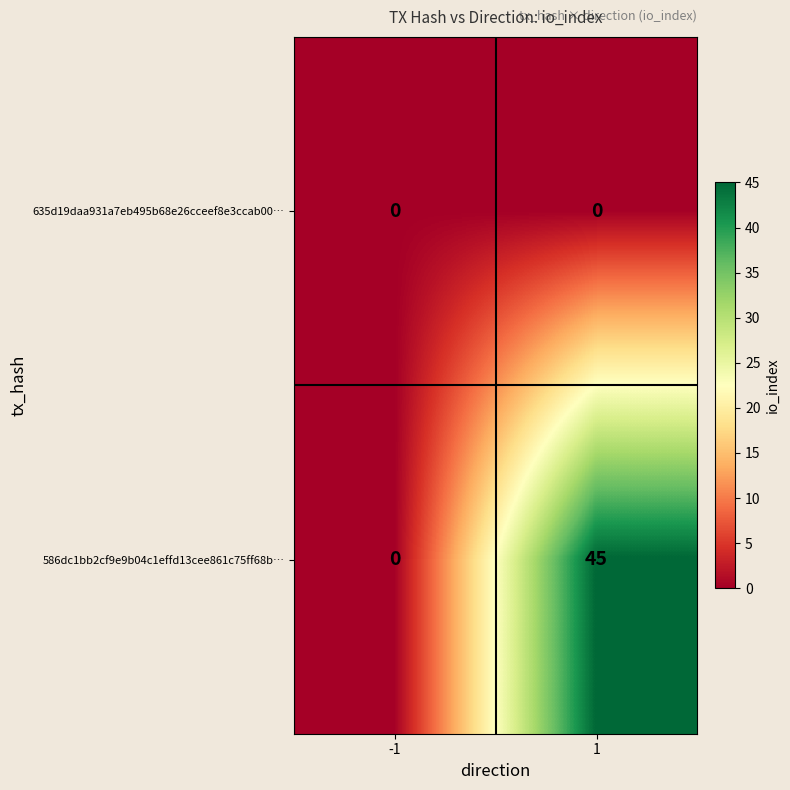

True or false: 635d19daa931a7eb495b68e26cceef8e3ccab00… has a value of 0 at -1.

True